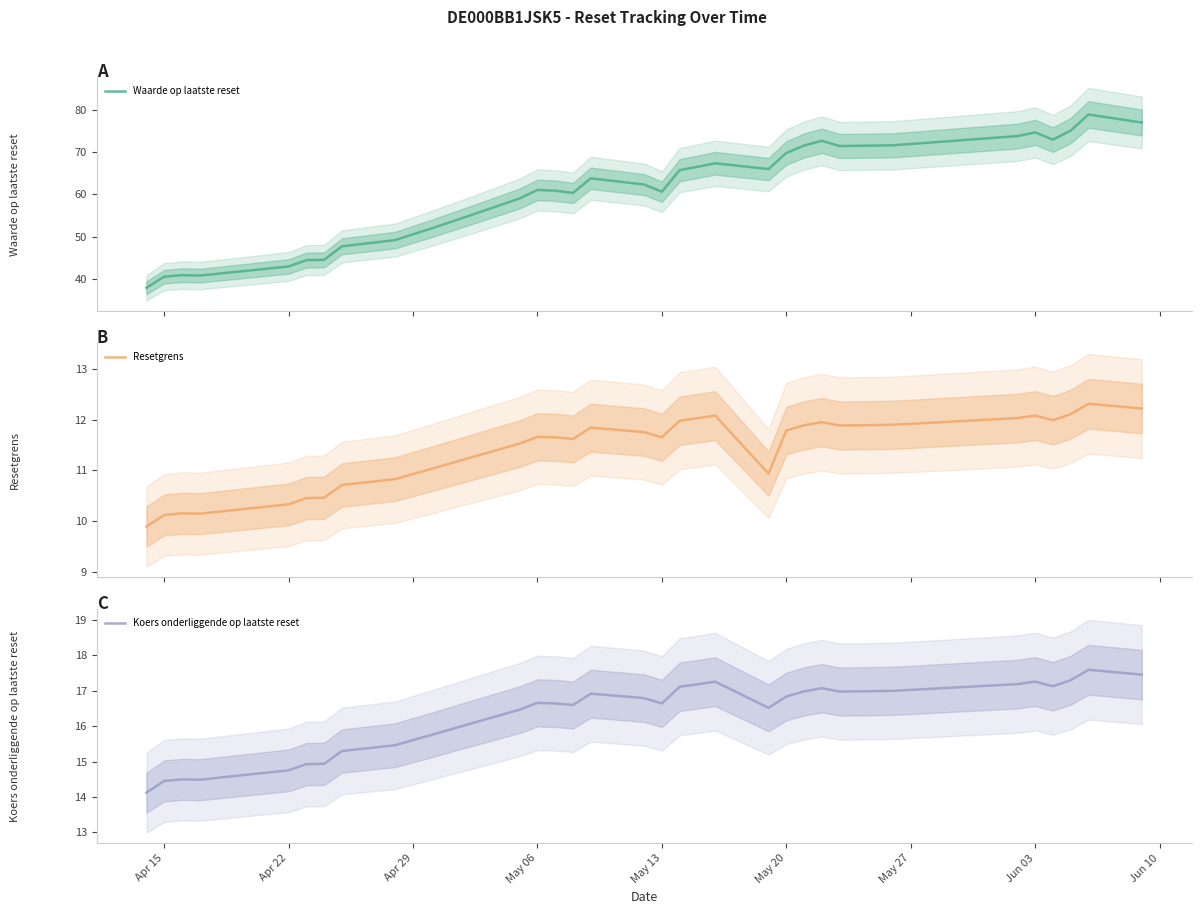

What is the minimum value for Resetgrens?

9.9